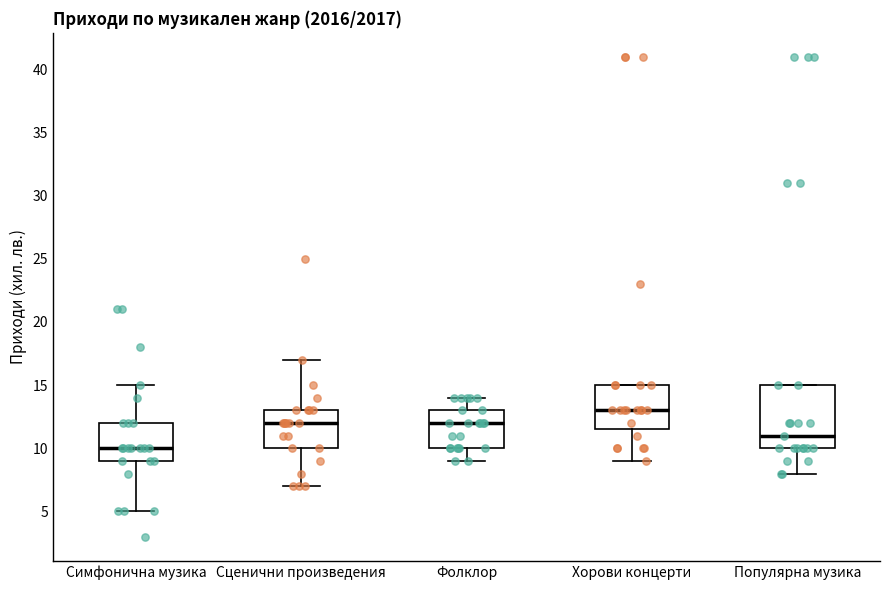

Reading left to right, transcribe this box plot: for each box, give where its median line is, the range the box spans, and where its two whiskers end, as read against the y-axis. The values are not printed on the chart, so give them approximately, as read against the axis.

Симфонична музика: median 10.0, box 9.0 to 12.0, whiskers 5.0 to 15.0
Сценични произведения: median 12.0, box 10.0 to 13.0, whiskers 7.0 to 17.0
Фолклор: median 12.0, box 10.0 to 13.0, whiskers 9.0 to 14.0
Хорови концерти: median 13.0, box 11.5 to 15.0, whiskers 9.0 to 15.0
Популярна музика: median 11.0, box 10.0 to 15.0, whiskers 8.0 to 15.0